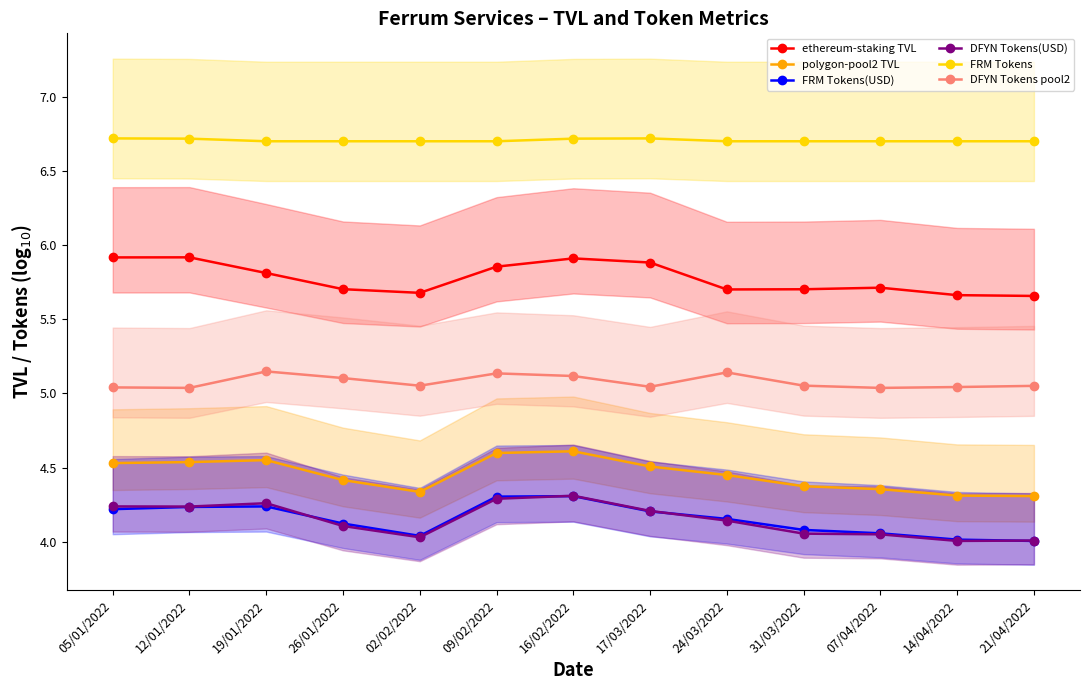

The value of ethereum-staking TVL at 21/04/2022 is 5.7. True or false?

True